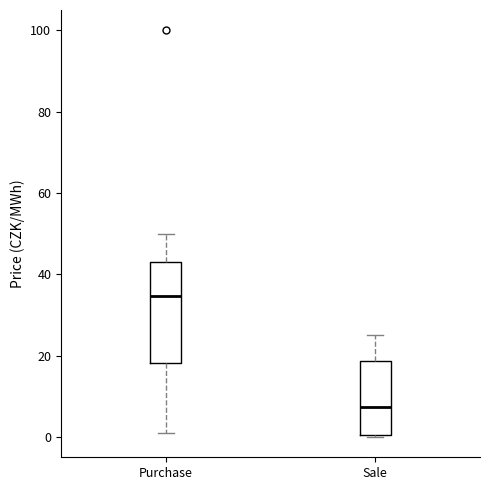

Which box is the tallest, from its lower edge to its upper edge?

Purchase